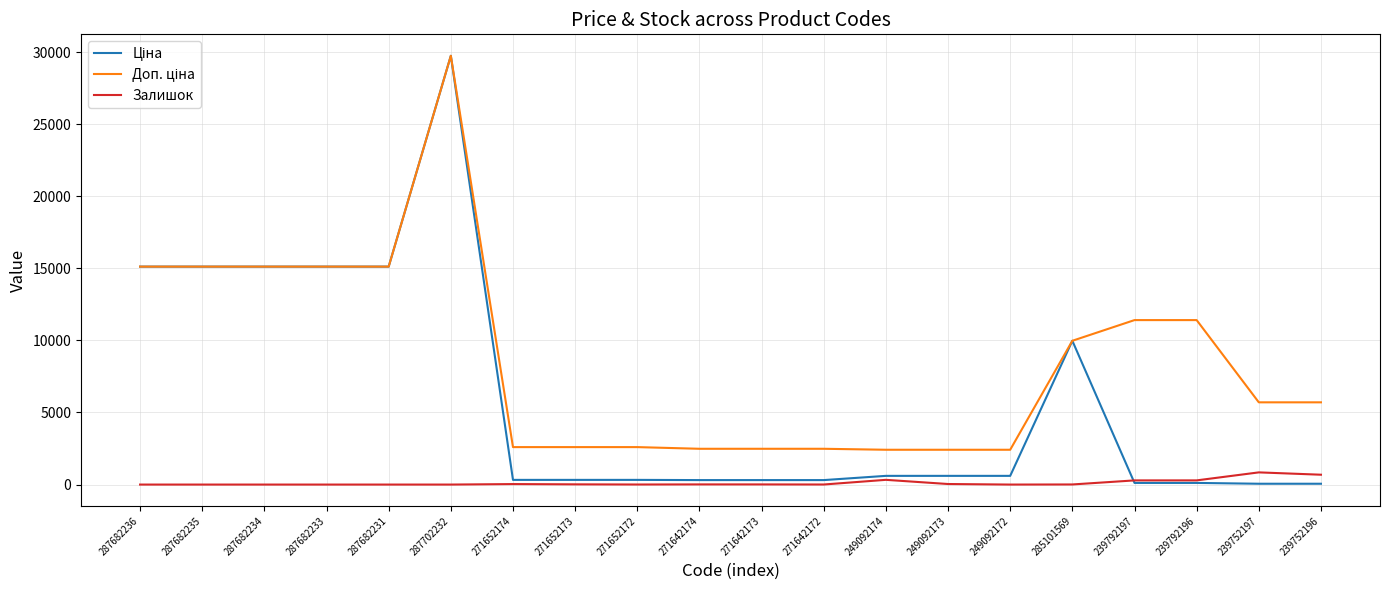

Which series has the largest range (max minus min)?

Ціна